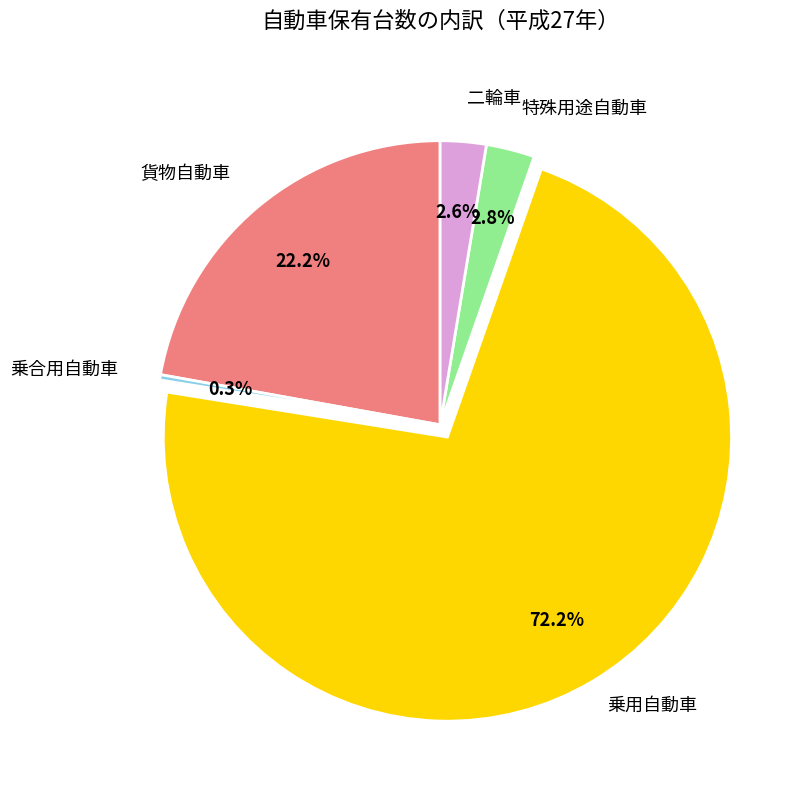

Count the number of slices in the pie.

5